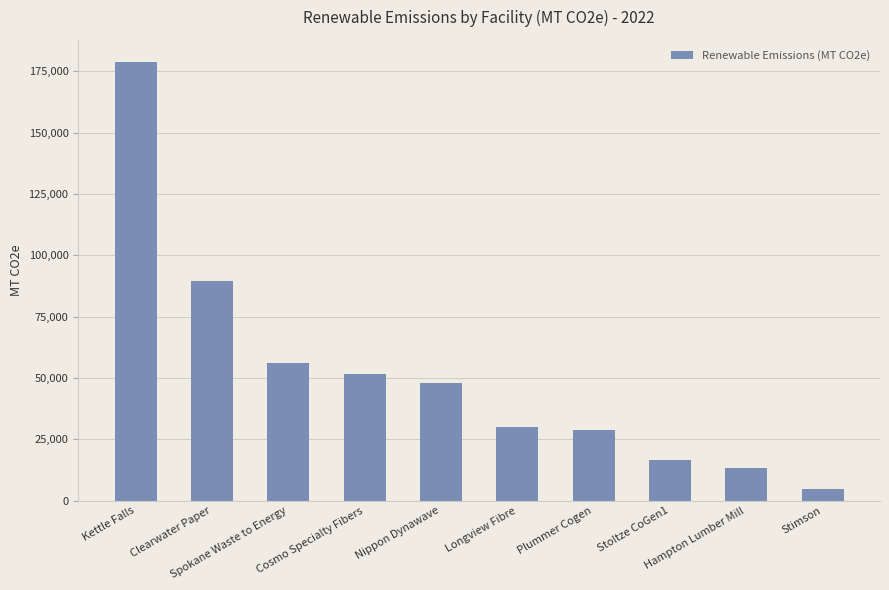

Does the chart contain any negative values?

No